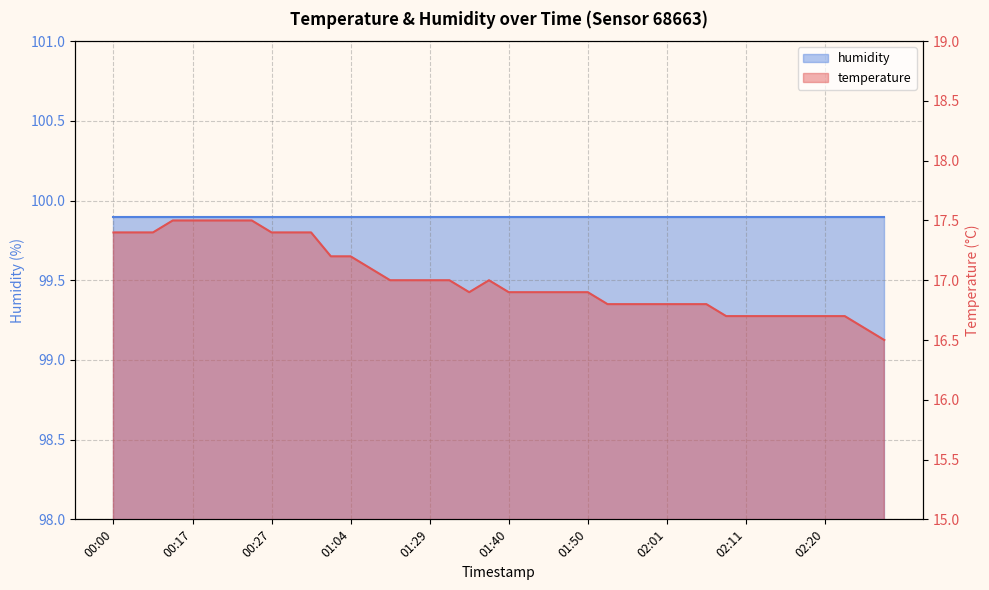

What is the smallest value displayed?

16.5